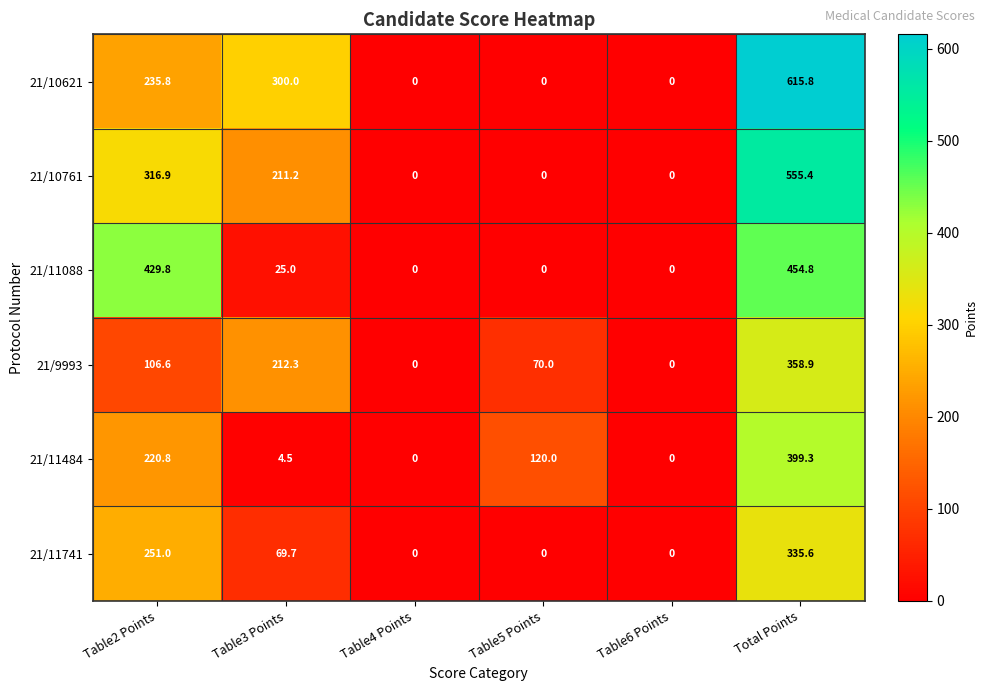

Which category has the highest value in the 21/11741 series?

Total Points